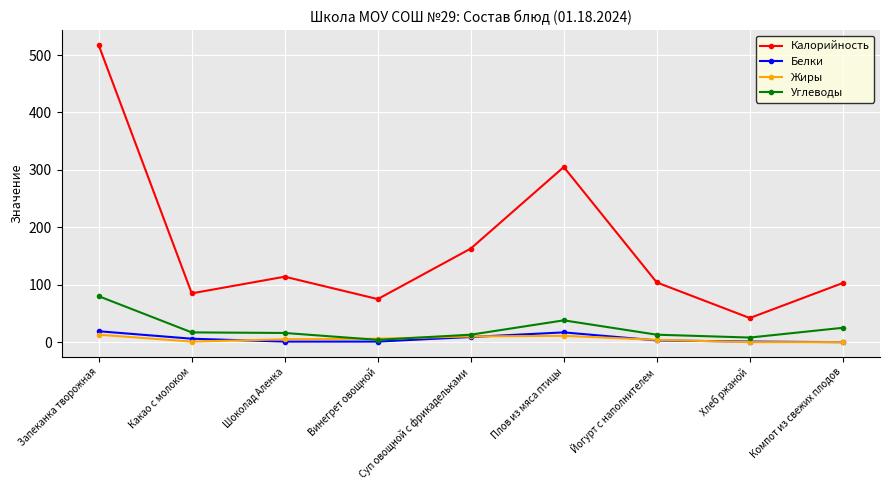

How many series are shown in this chart?

4